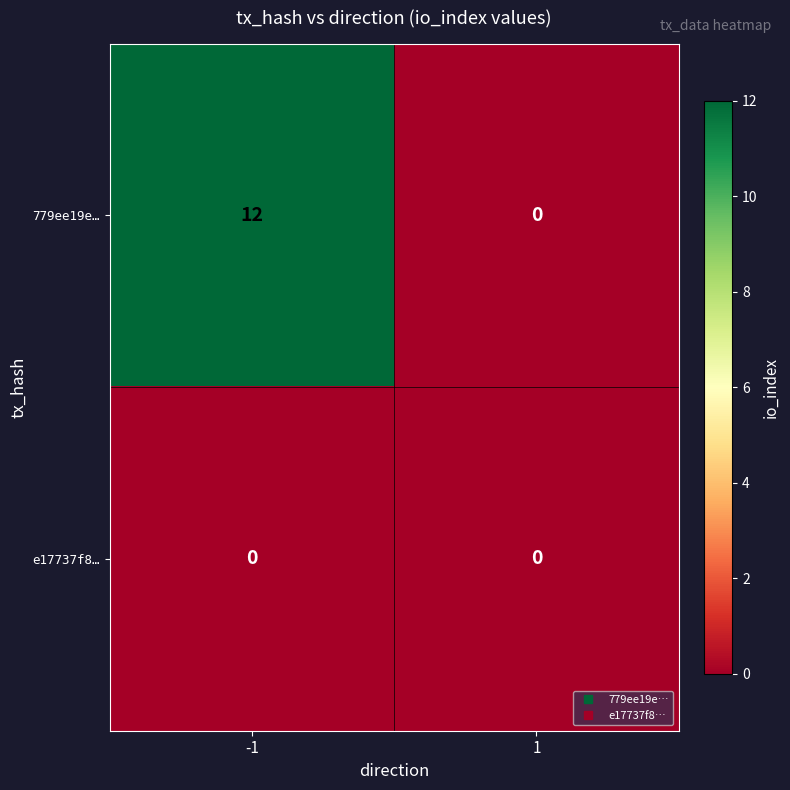

How many distinct data groups are displayed?

2